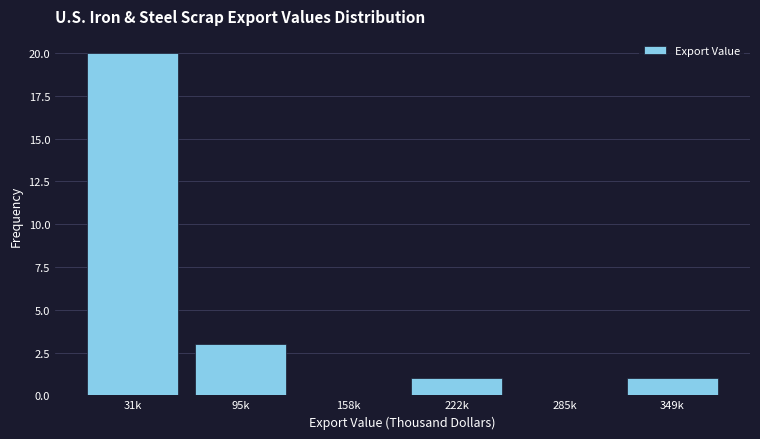

Reading left to right, extract all data points from this chart.

31k=20	95k=3	158k=0	222k=1	285k=0	349k=1